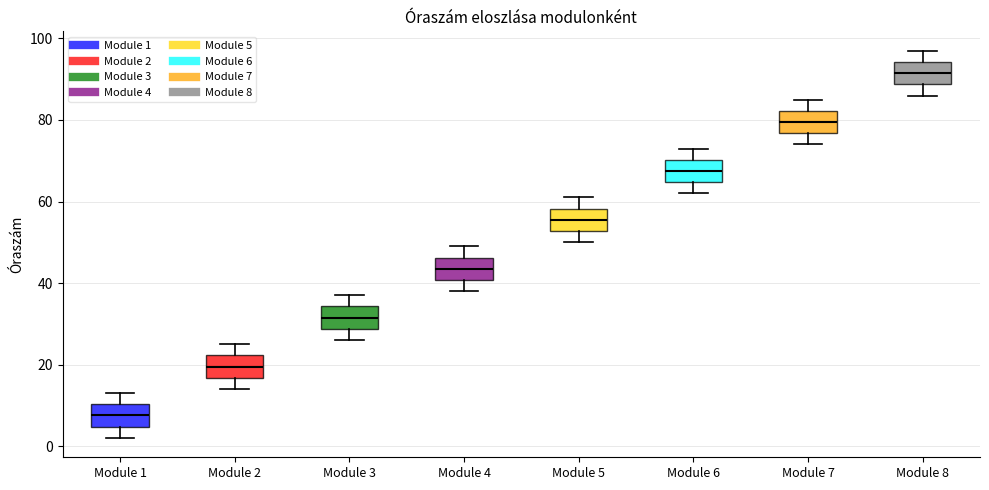

Which box's median line is the highest?

Module 8